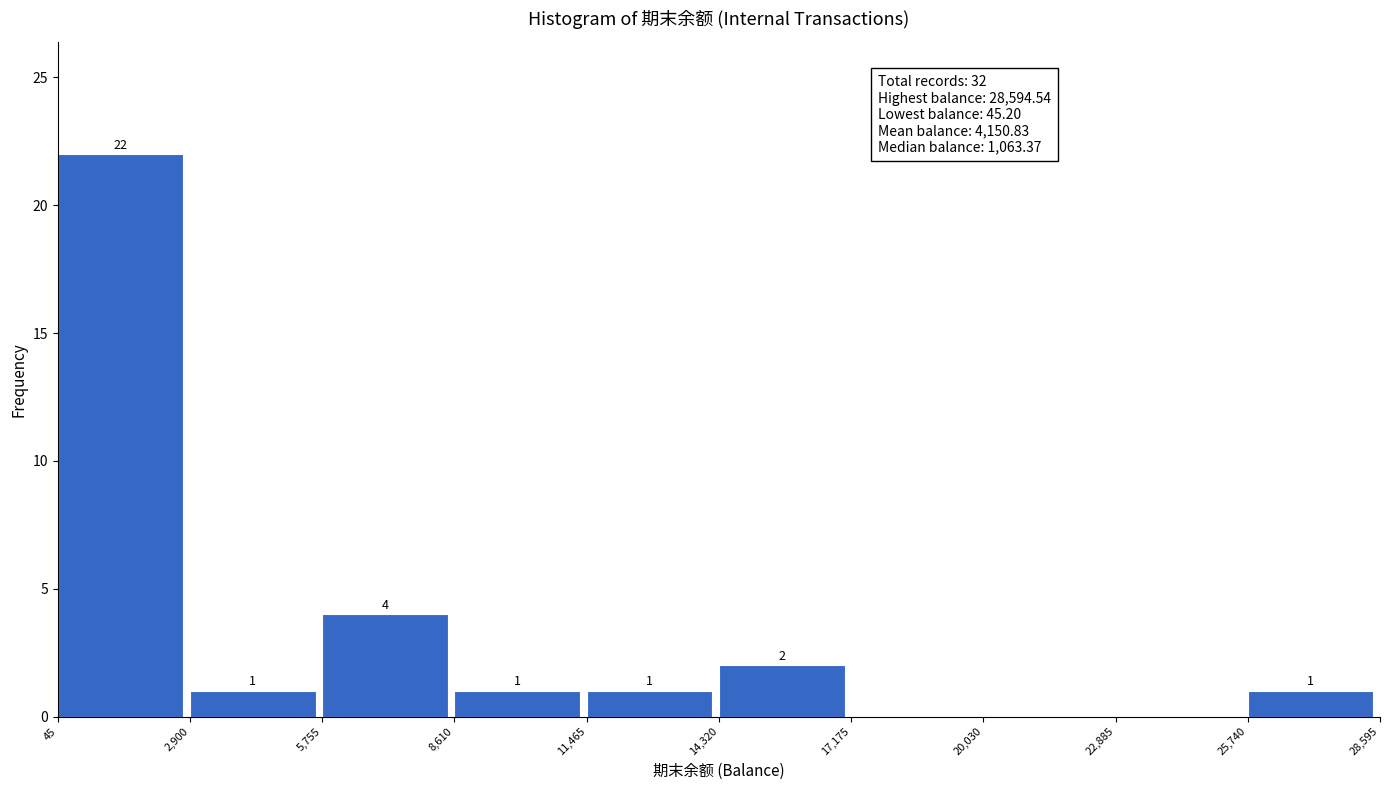

Which range on the x-axis has the tallest bar?

45 to 2,900